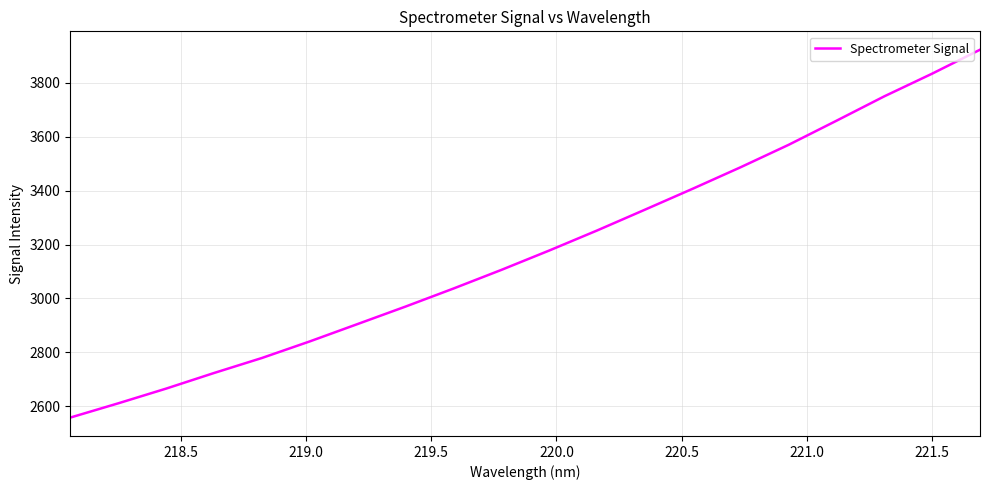

What is the minimum value shown in the chart?

2558.0